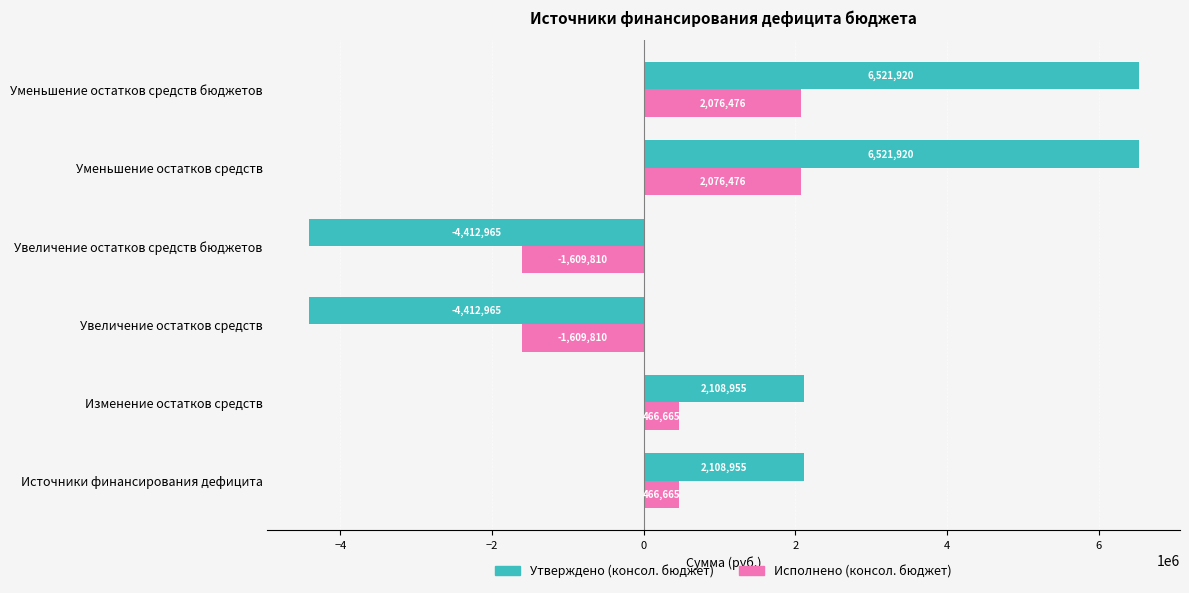

What is the maximum value shown in the chart?

6521919.9